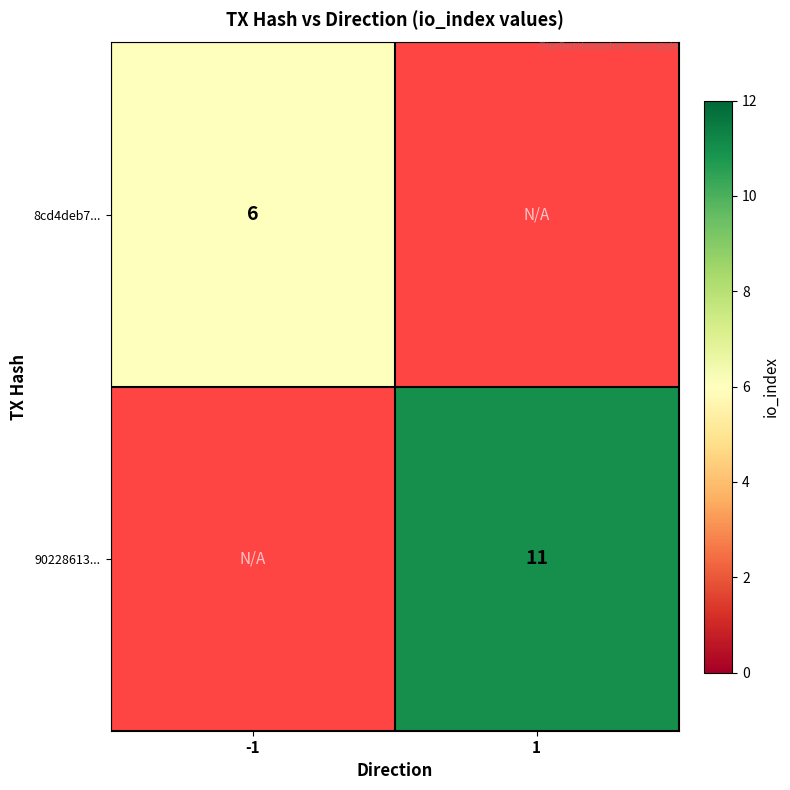

Which has a higher value, -1 or 1?

1